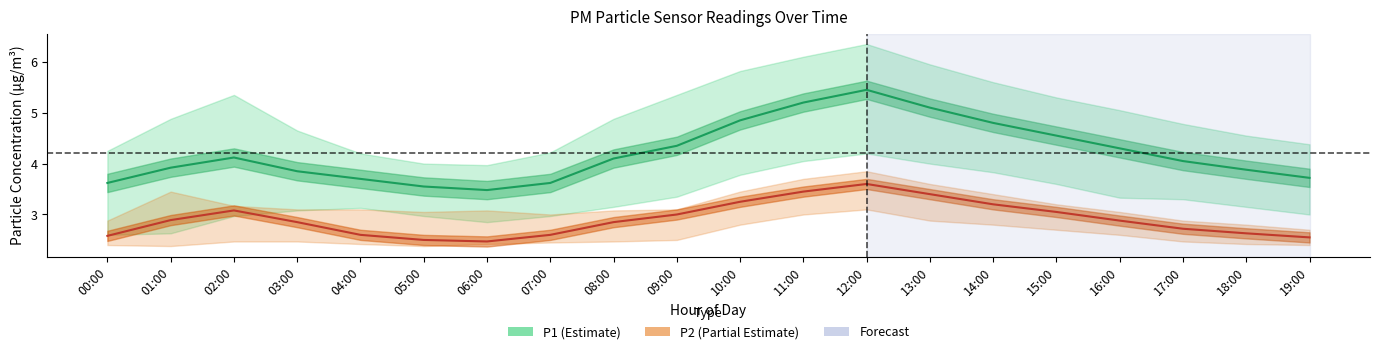

At which label is P2 closest to 3?

09:00